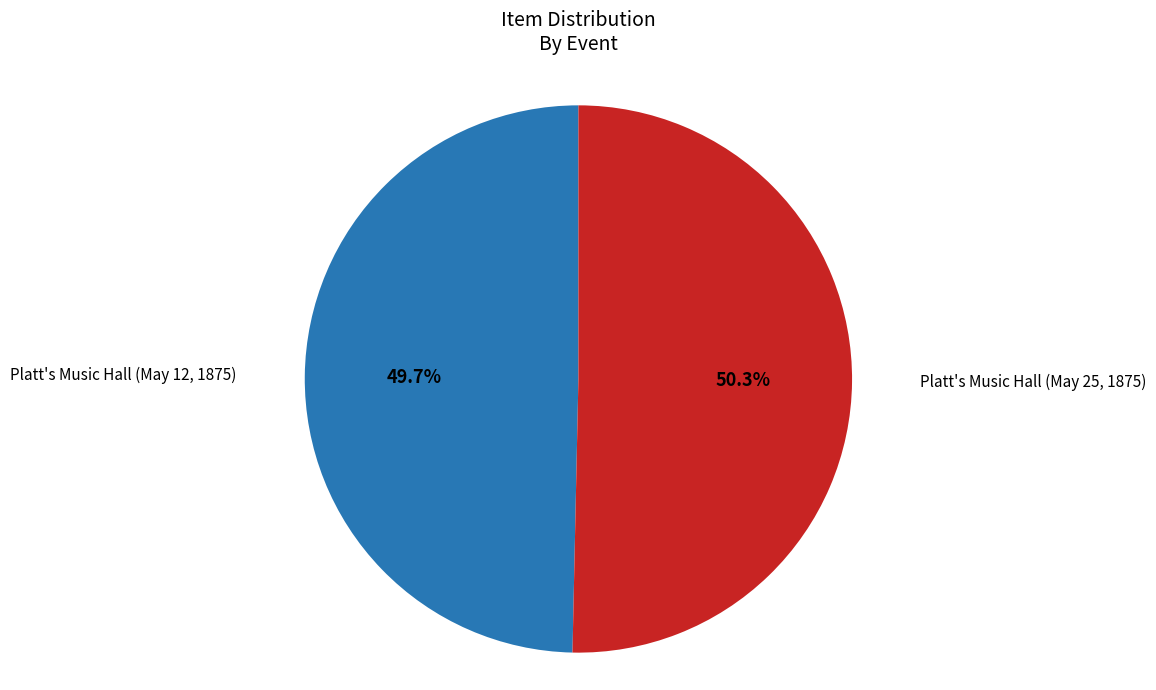

How many slices are in this pie chart?

2